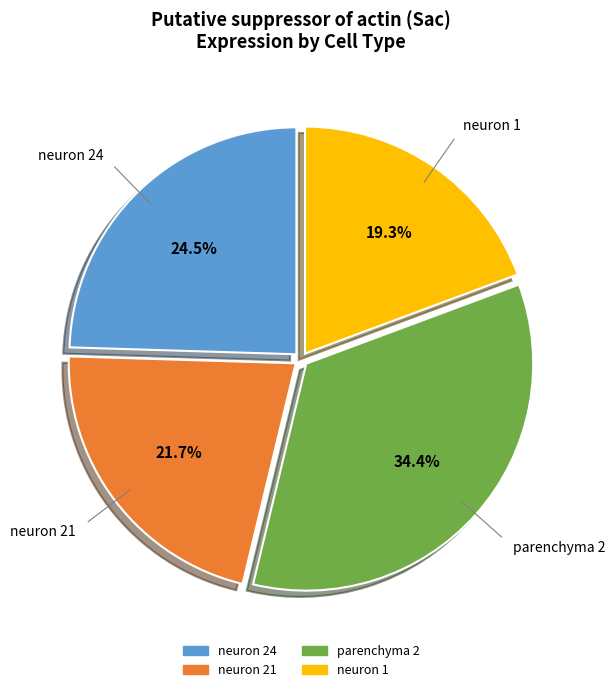

To the nearest percent, what is the combined percentage of neuron 24 and parenchyma 2?

59%